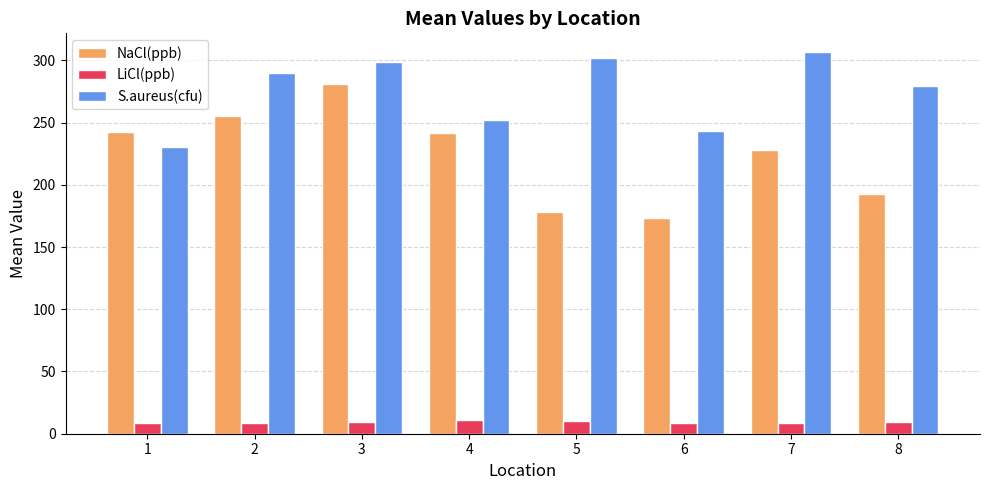

Rank the categories by S.aureus(cfu) value from lowest to highest.

1, 6, 4, 8, 2, 3, 5, 7